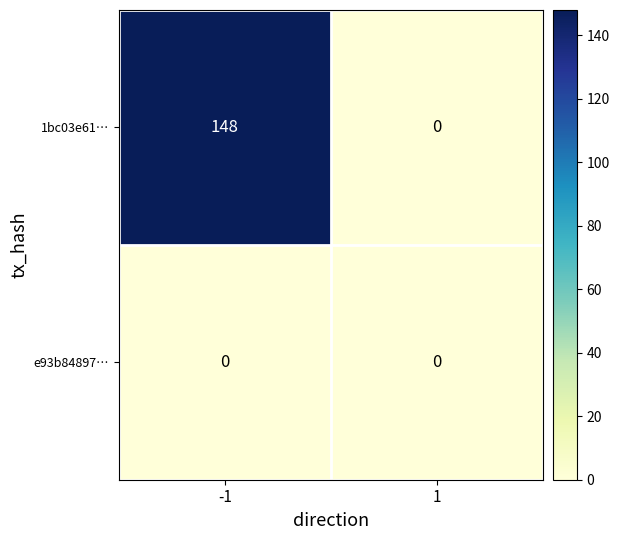

What value does the 1bc03e61… series have at -1, to the nearest 10?

150